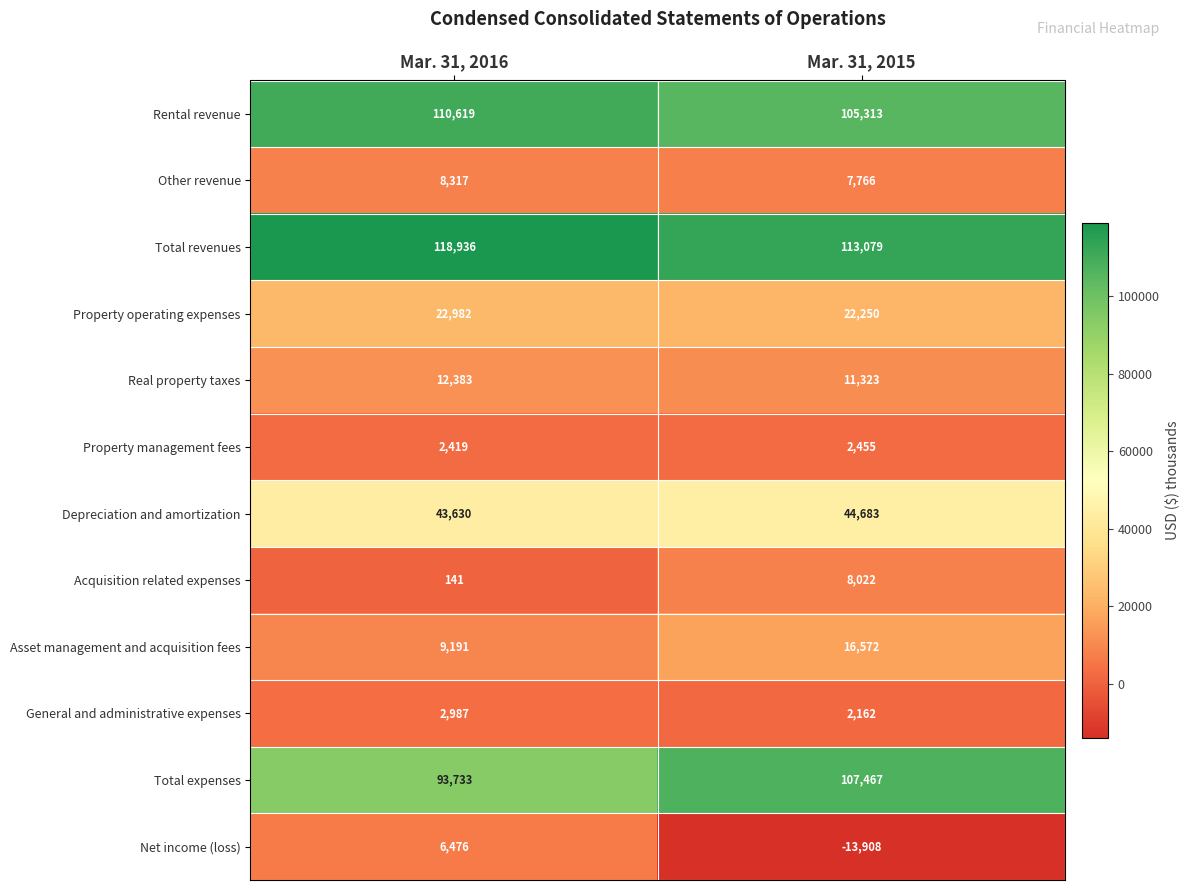

How many distinct data groups are displayed?

12